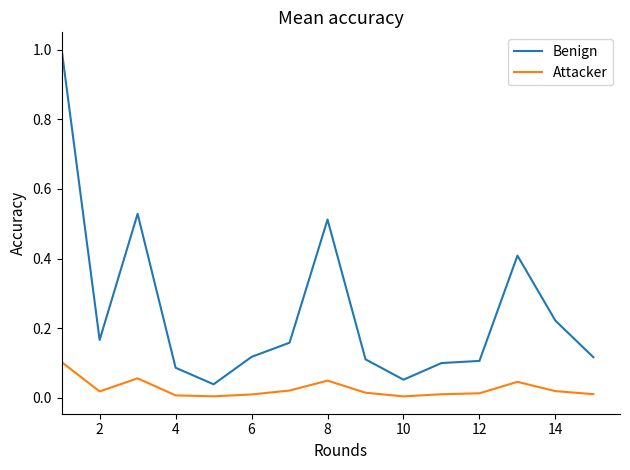

Which series has the largest total across all categories?

Benign